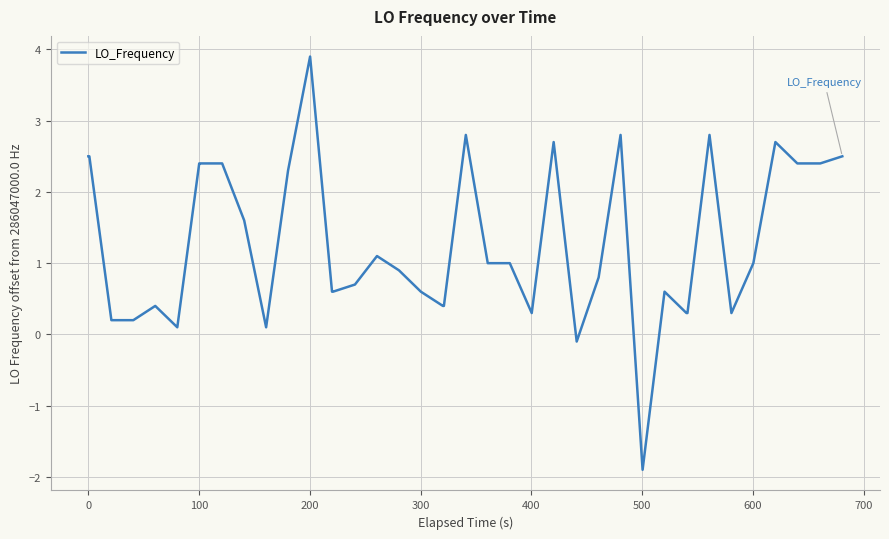

How many distinct data groups are displayed?

1